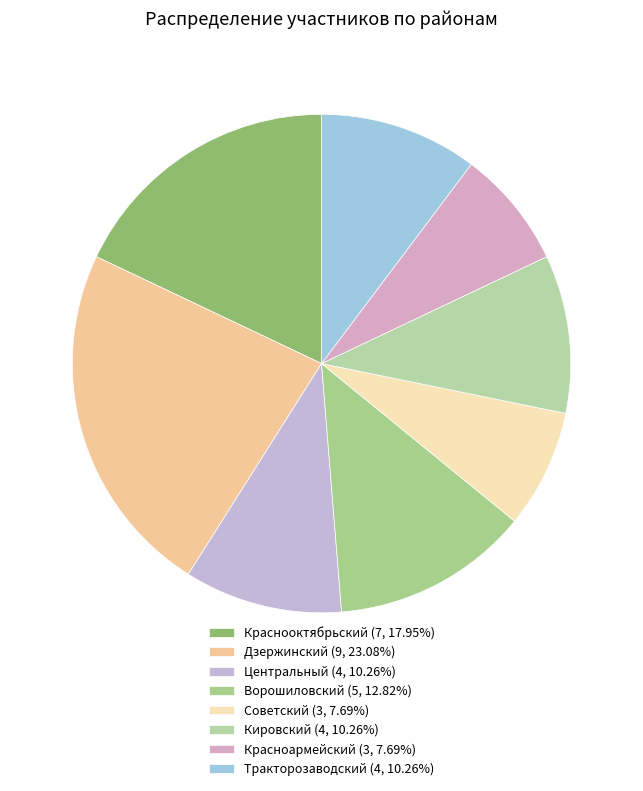

What percentage is the Краснооктябрьский slice, to the nearest percent?

18%